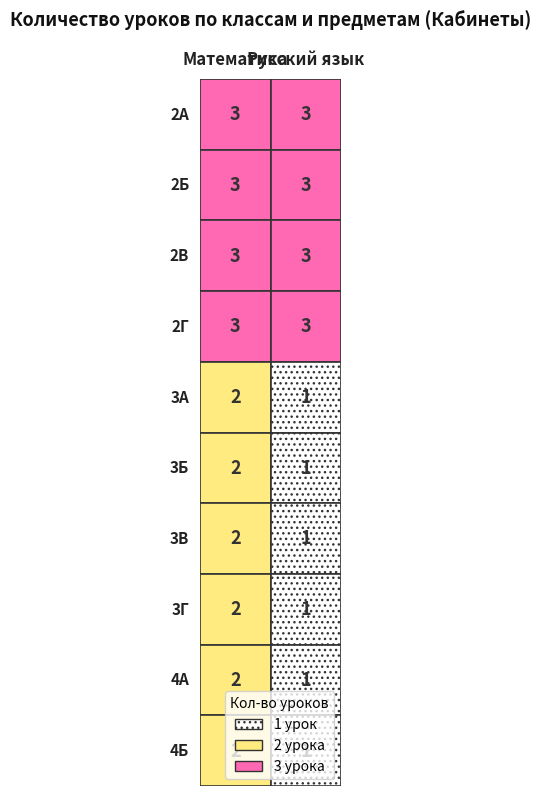

What is the maximum value shown in the chart?

3